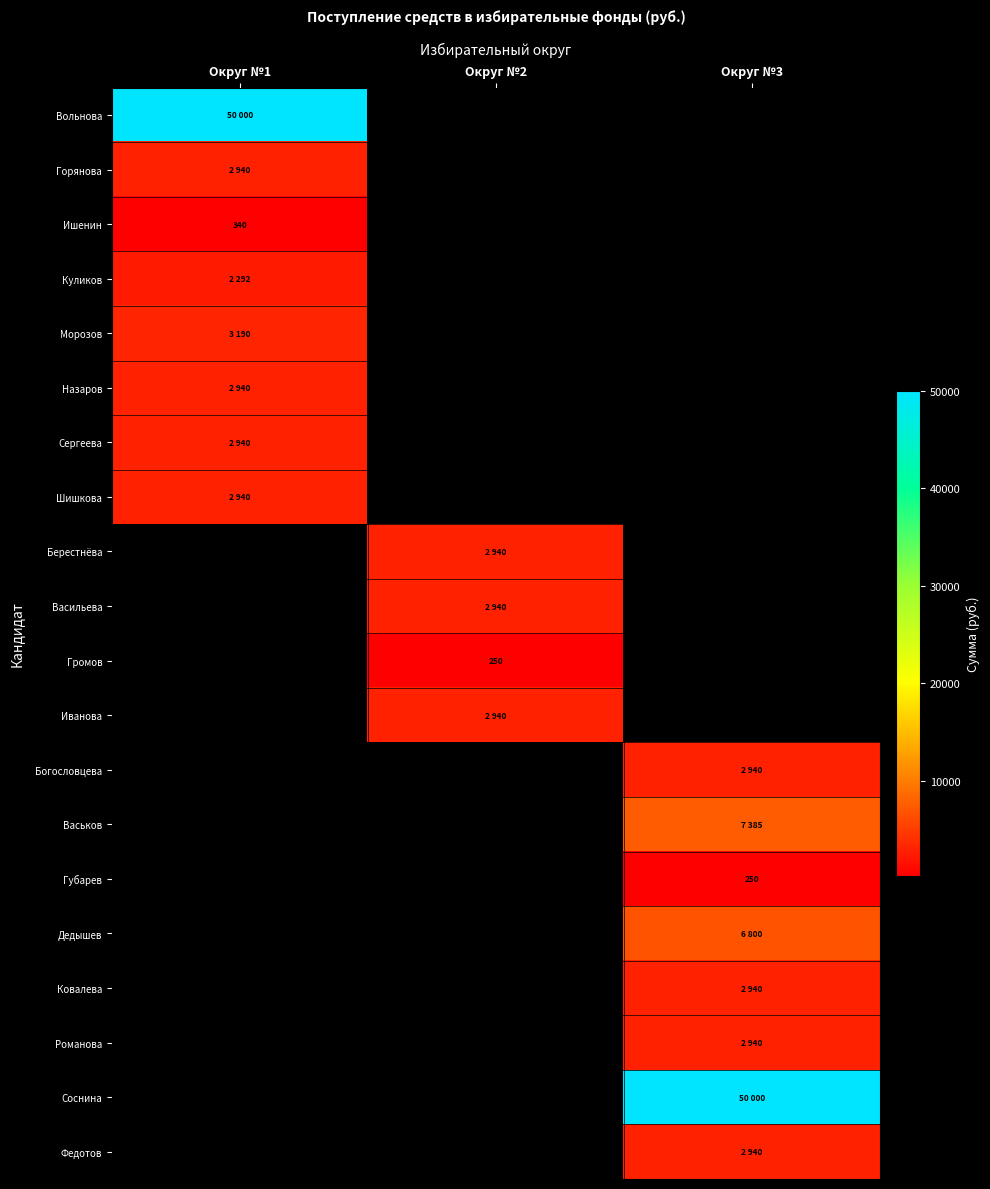

Rank the series by their maximum value, from highest to lowest.

Вольнова, Морозов, Горянова, Назаров, Сергеева, Шишкова, Берестнёва, Васильева, Громов, Иванова, Богословцева, Васьков, Губарев, Дедышев, Ковалева, Романова, Соснина, Федотов, Куликов, Ишенин